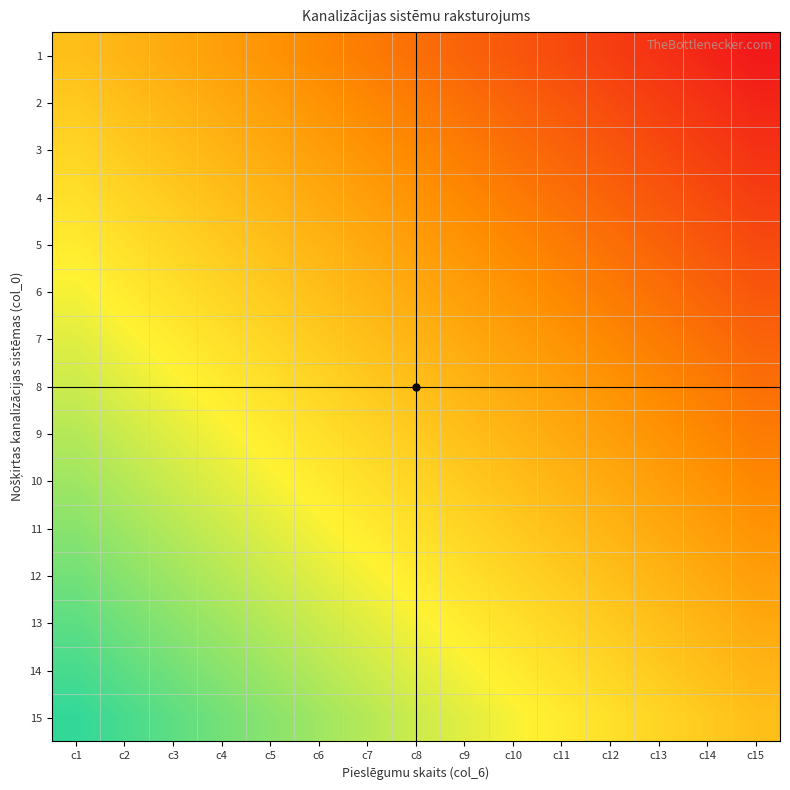

At which category is the sum across all series the highest?

c1